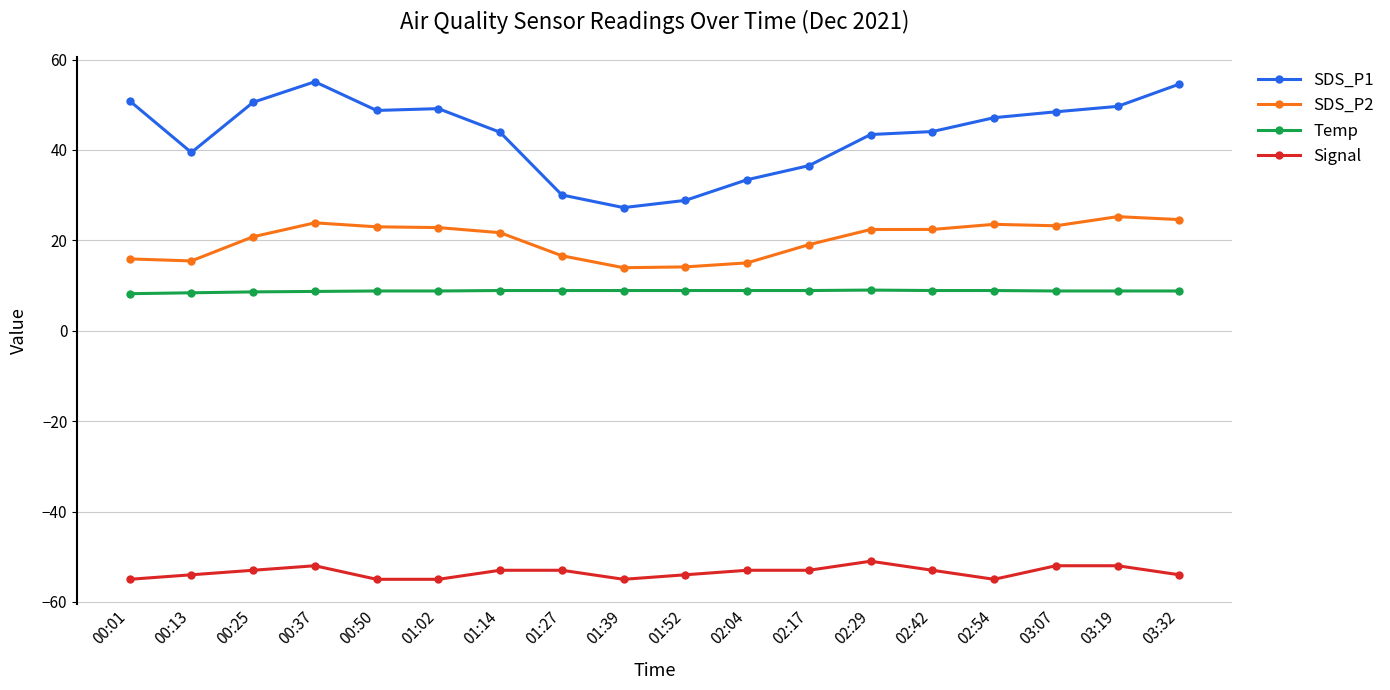

True or false: SDS_P2 and Temp cross at least once.

False